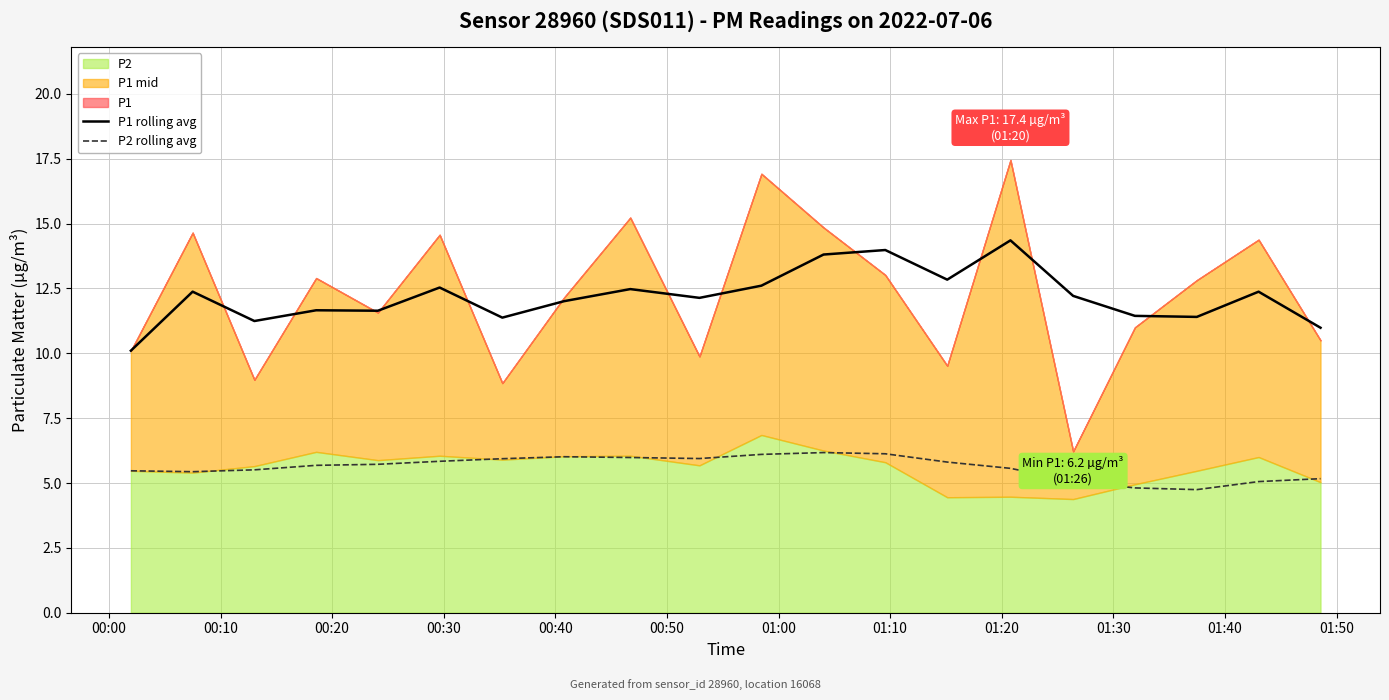

What is the minimum value for P1 rolling avg?

10.1